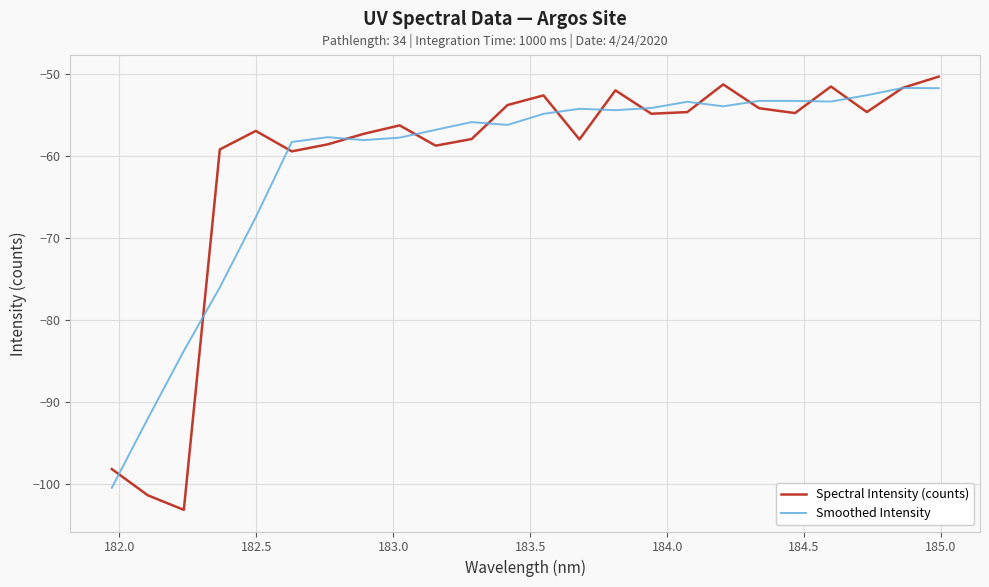

What is the minimum value shown in the chart?

-103.2